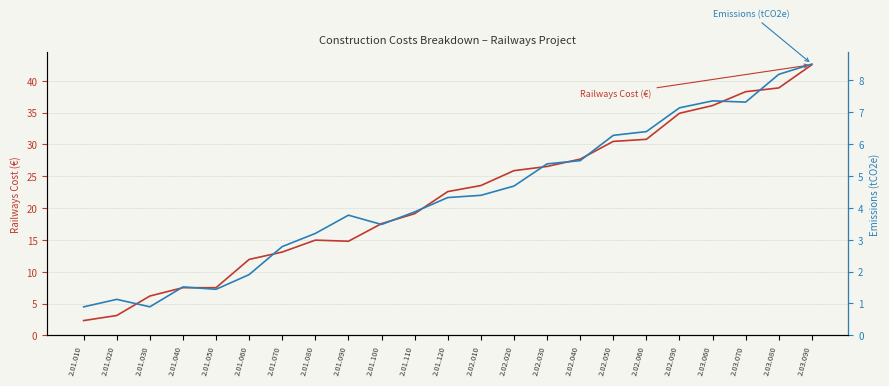

What is the approximate value of Railways Cost (€) at 2.01.040?

7.5